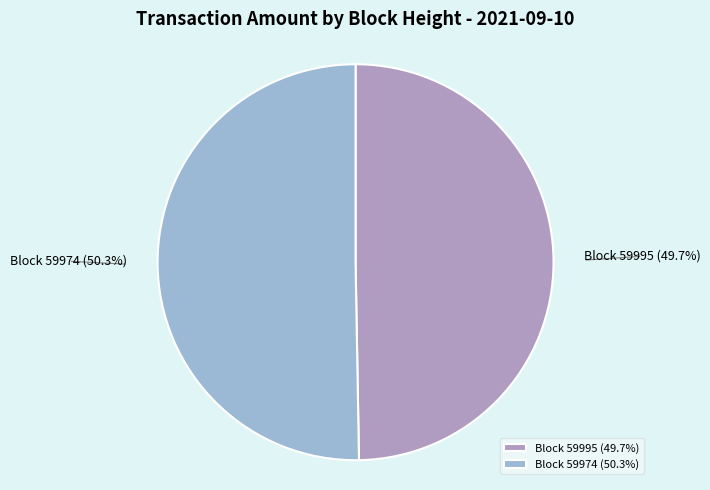

Does any single category account for the majority?

Yes